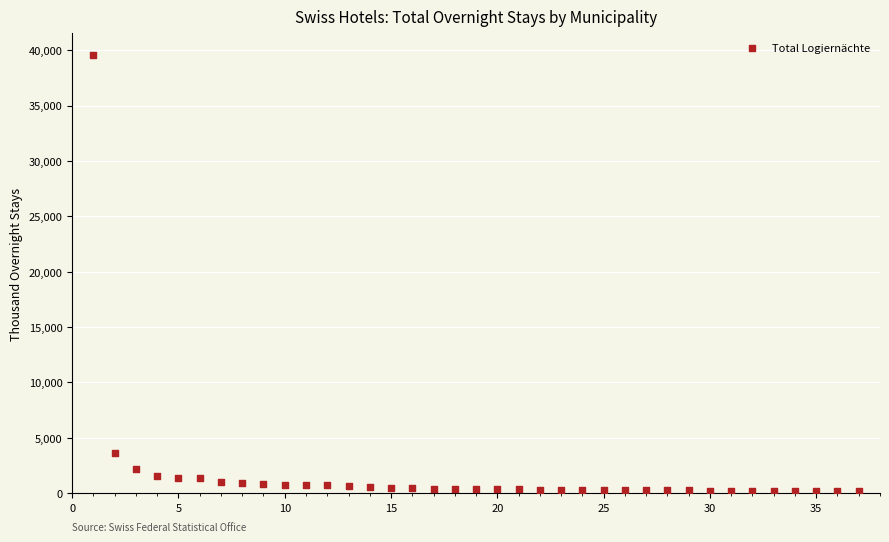

What is the range of Y values (max minus min)?

39356.1